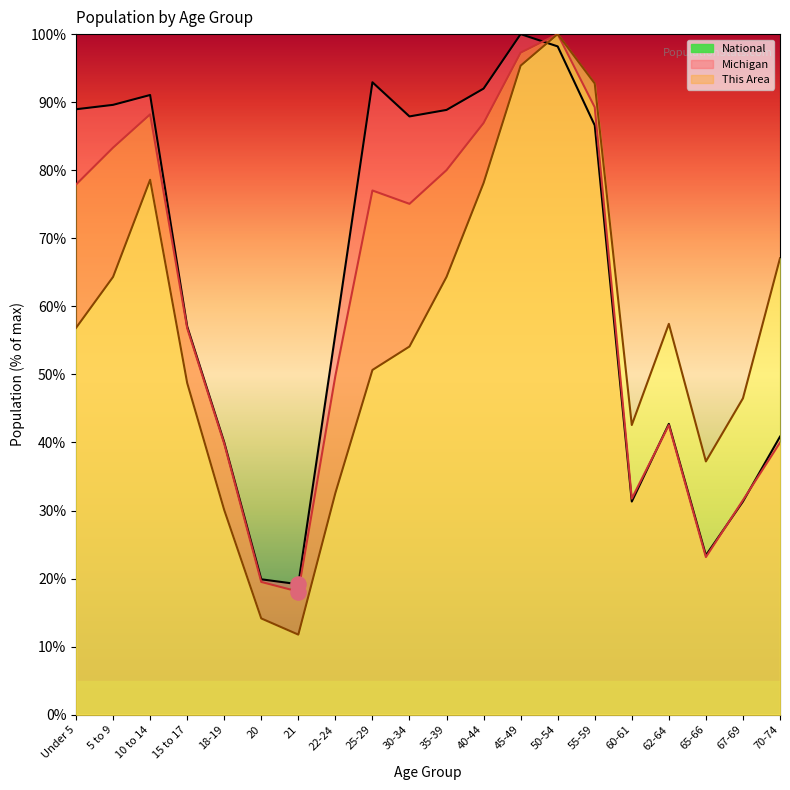

Which series reaches the maximum Y coordinate?

This Area